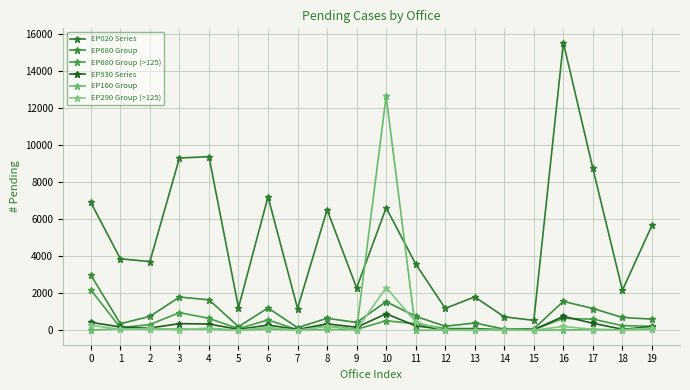

Does the chart display data point markers on the line(s)?

Yes